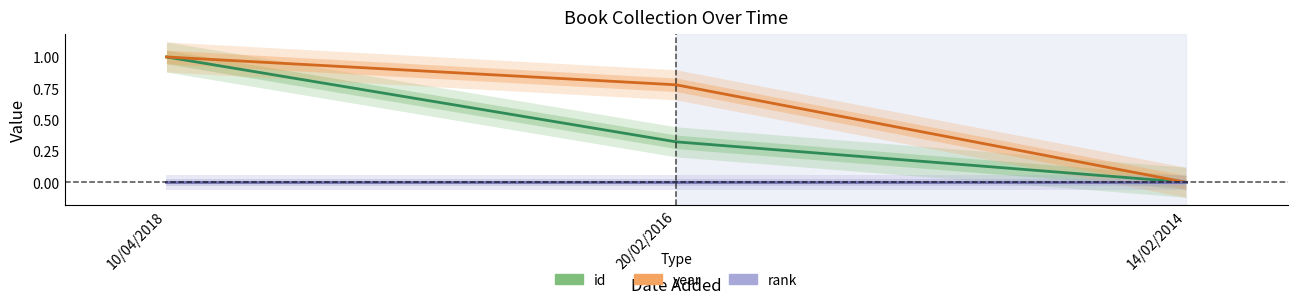

Reading right to left, list all the values displayed in this chart.

id: 0.0	0.3	1.0
year: 0.0	0.8	1.0
rank: 0.0	0.0	0.0